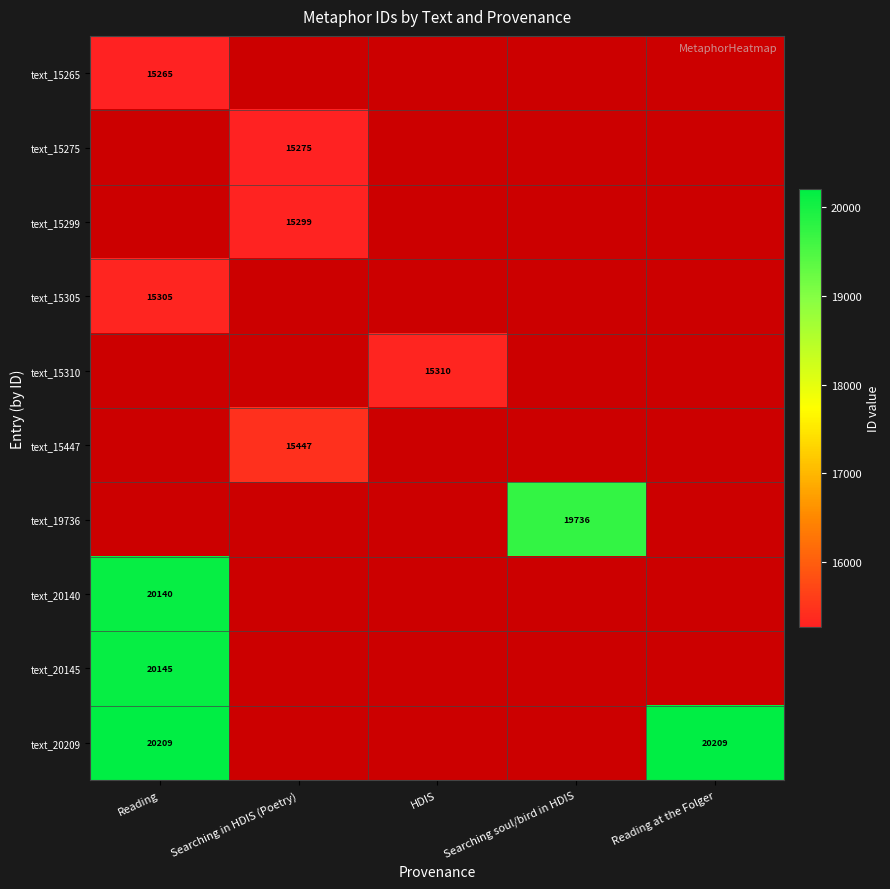

Is it true that text_15265 equals 15265 at Reading?

True